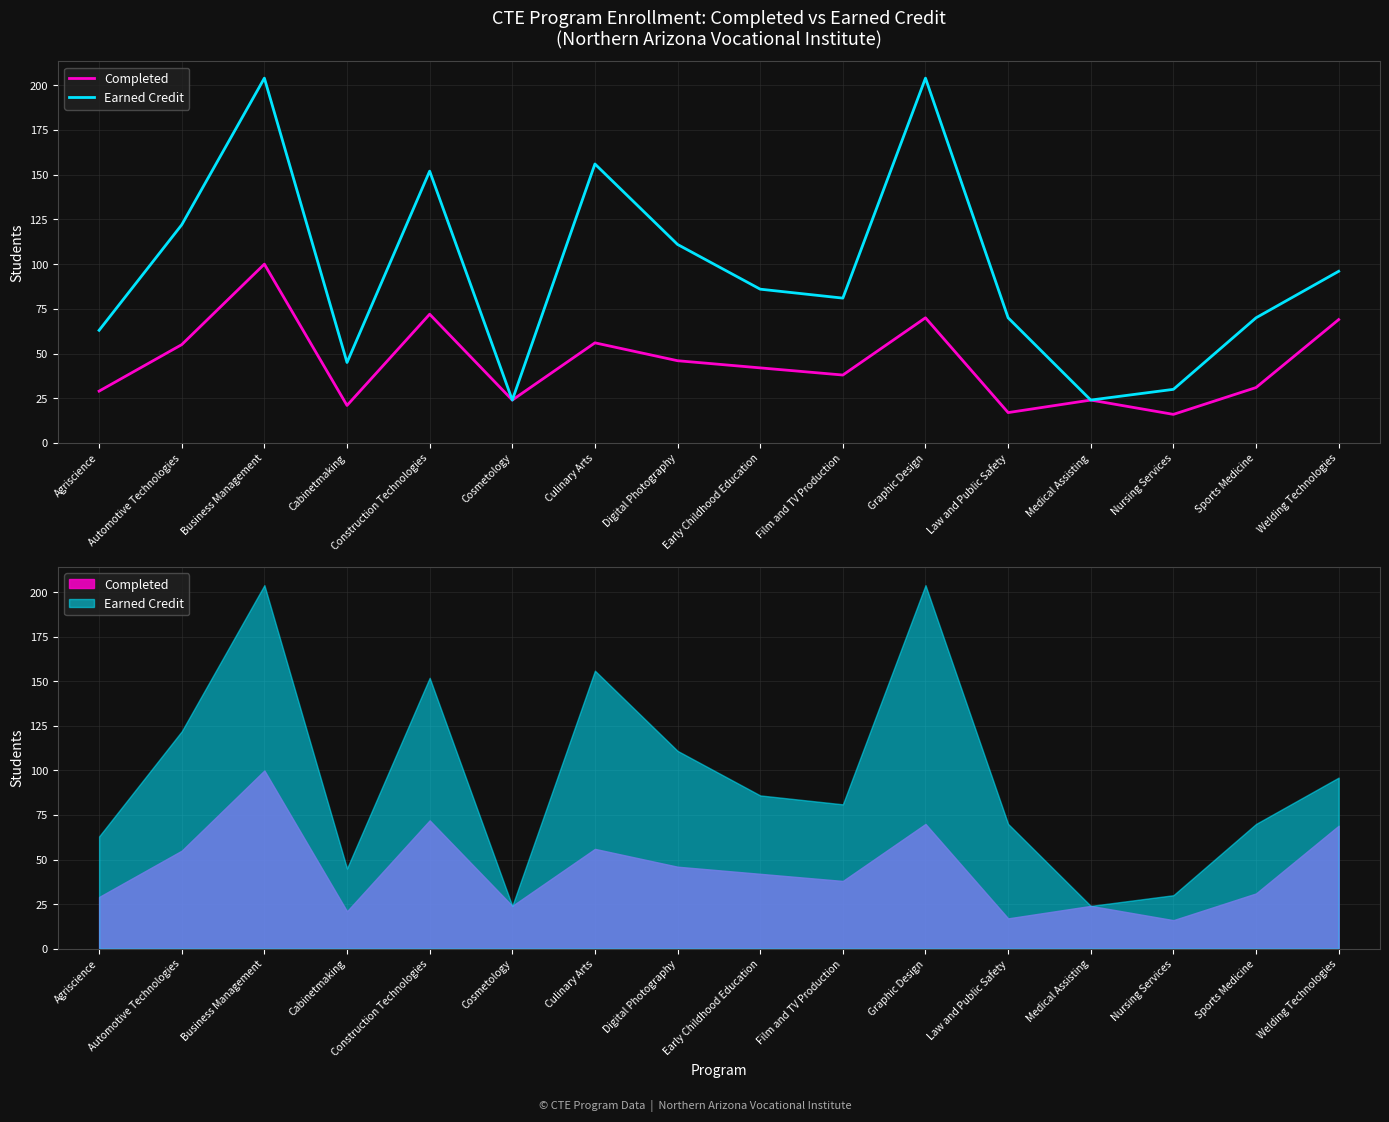

List the series in order of their overall mean, highest first.

Earned Credit, Completed